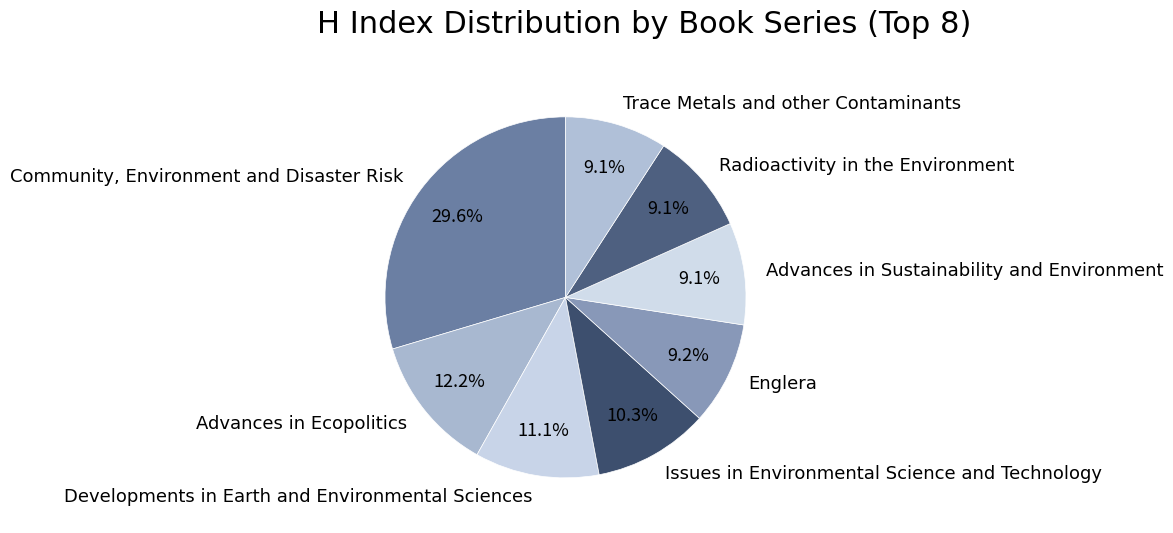

What percentage is NOT represented by Issues in Environmental Science and Technology?

89.7%